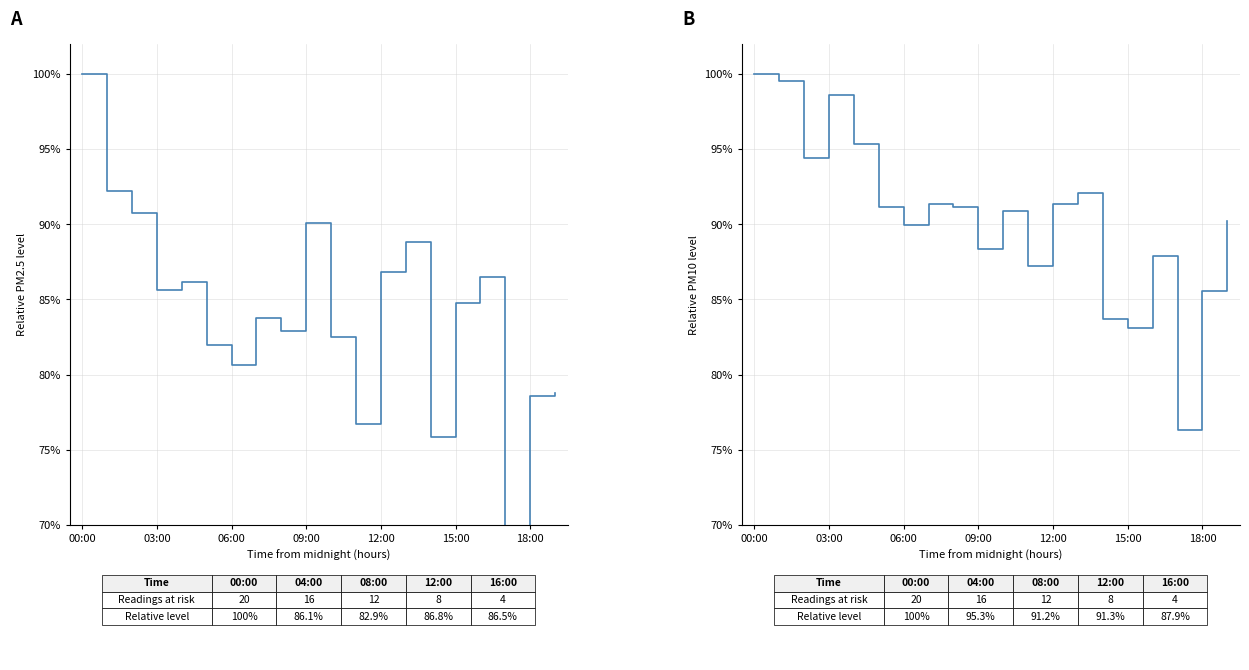

What is the value of the P1 point at the 4th from the left?

0.9